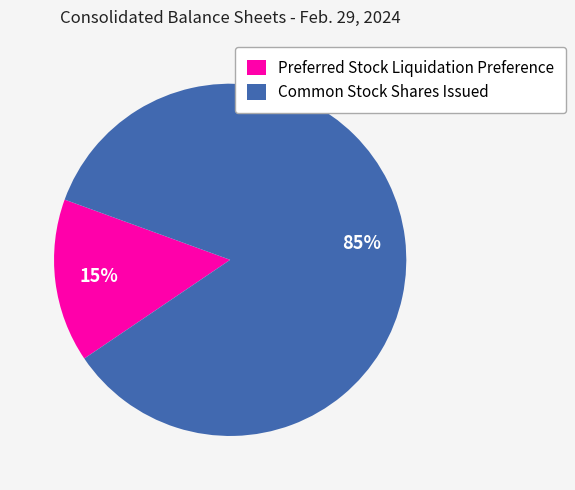

True or false: Preferred Stock Liquidation Preference accounts for 15% of the total.

True